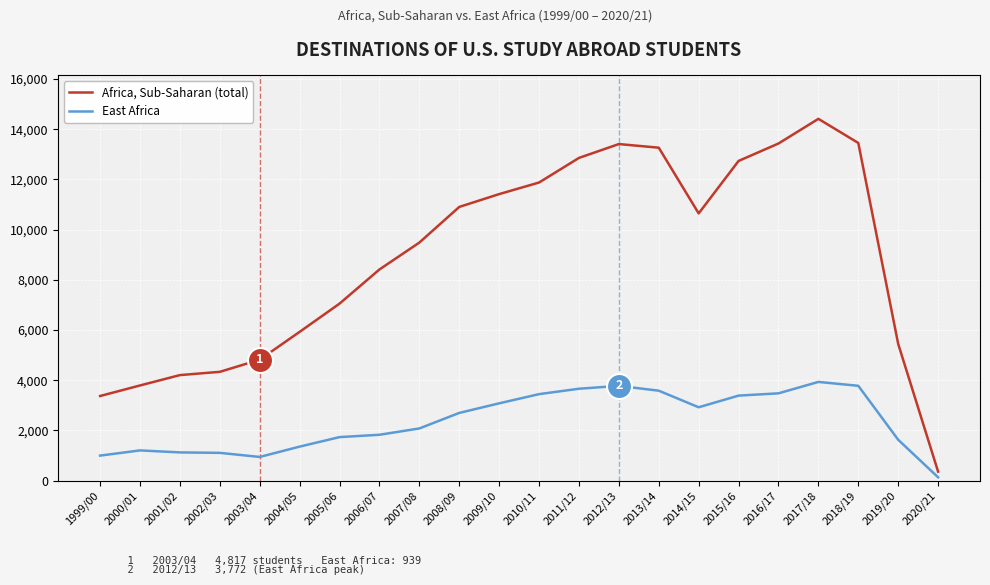

What are all the series names shown in the legend?

Africa, Sub-Saharan (total), East Africa